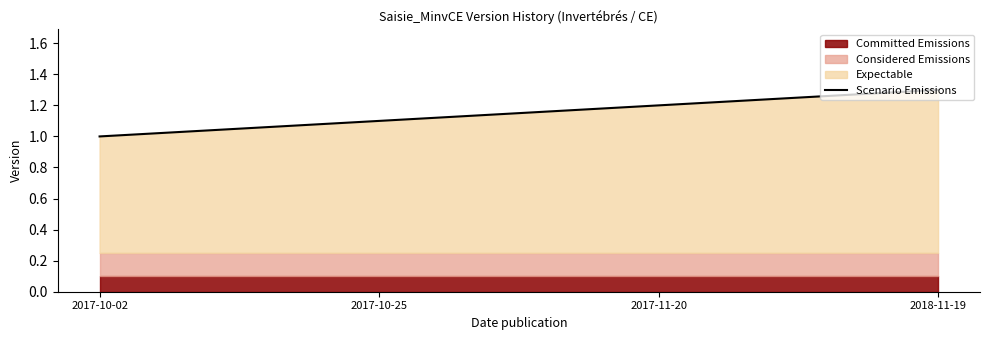

Which category has the highest value across all series?

2018-11-19